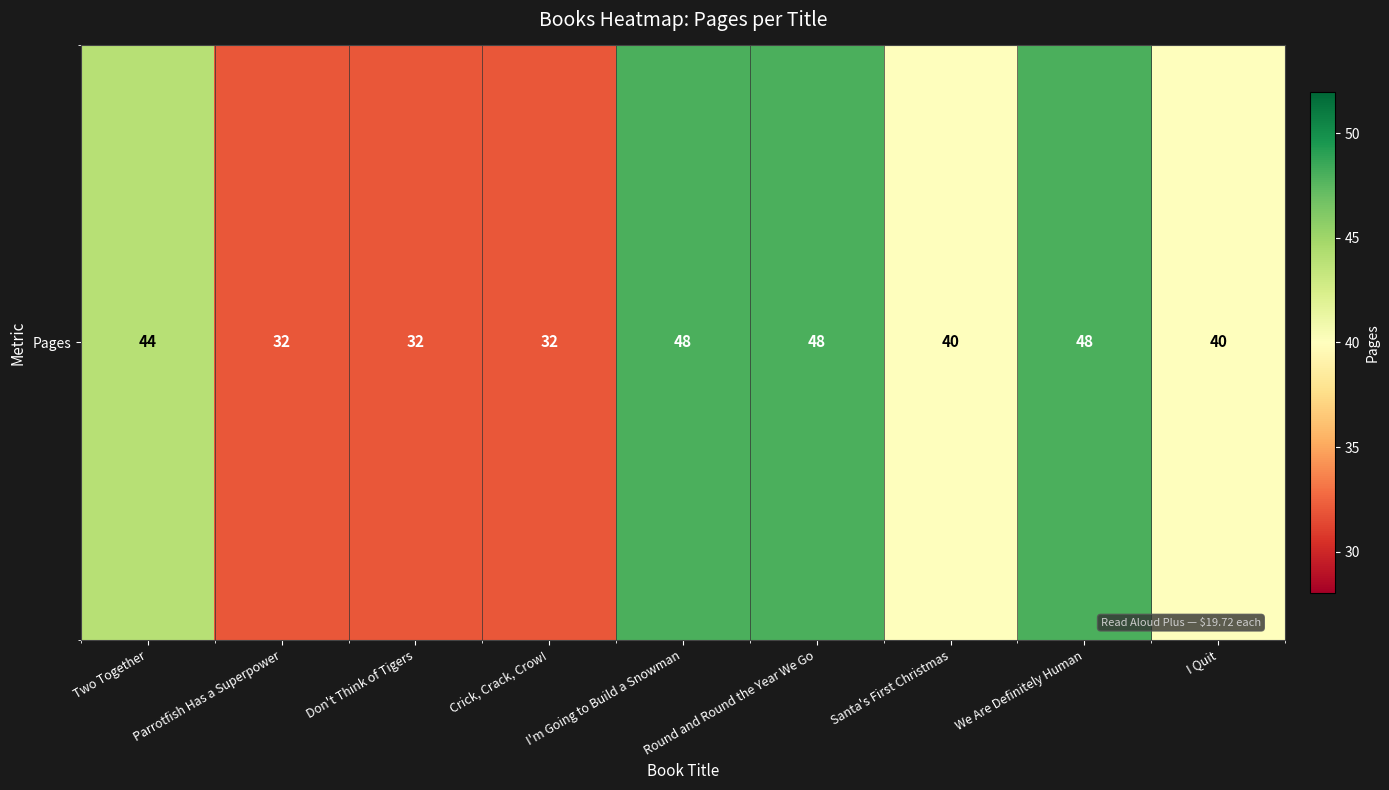

Reading left to right, extract all data points from this chart.

44	32	32	32	48	48	40	48	40